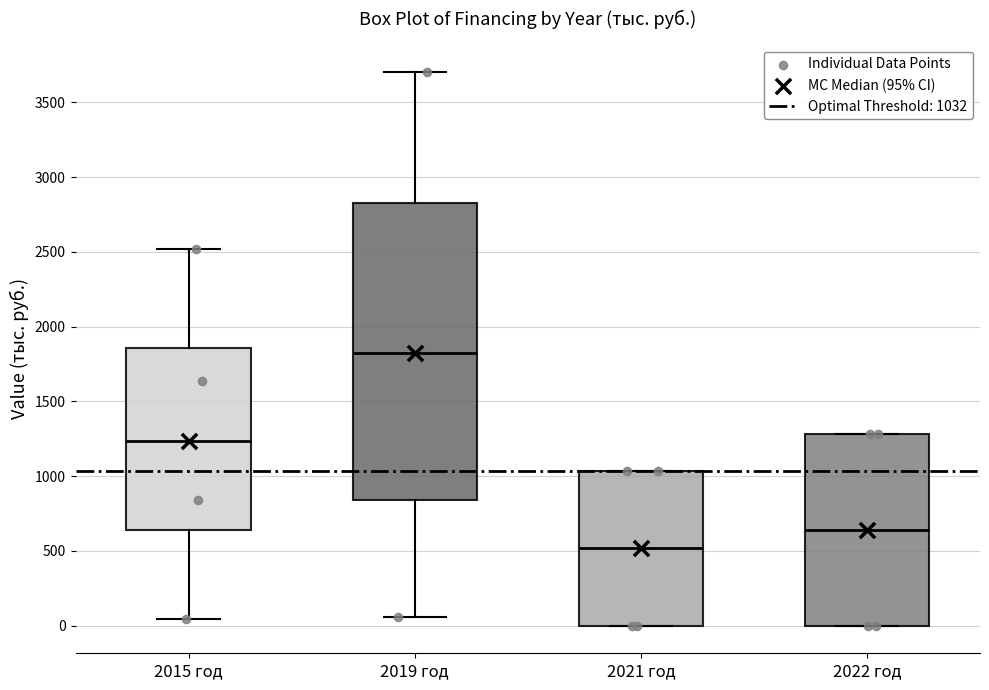

Where is the lower edge of the box for 2015 год on the y-axis? The values are not printed on the chart, so give them approximately, as read against the axis.

650